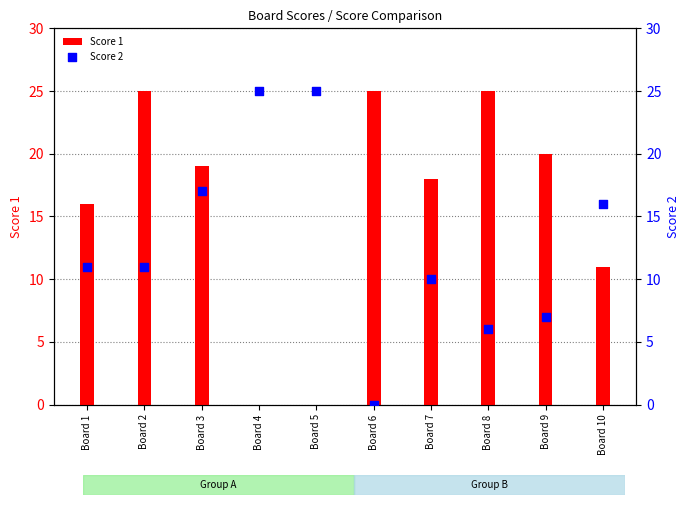

At which category is the sum across all series the highest?

Board 2